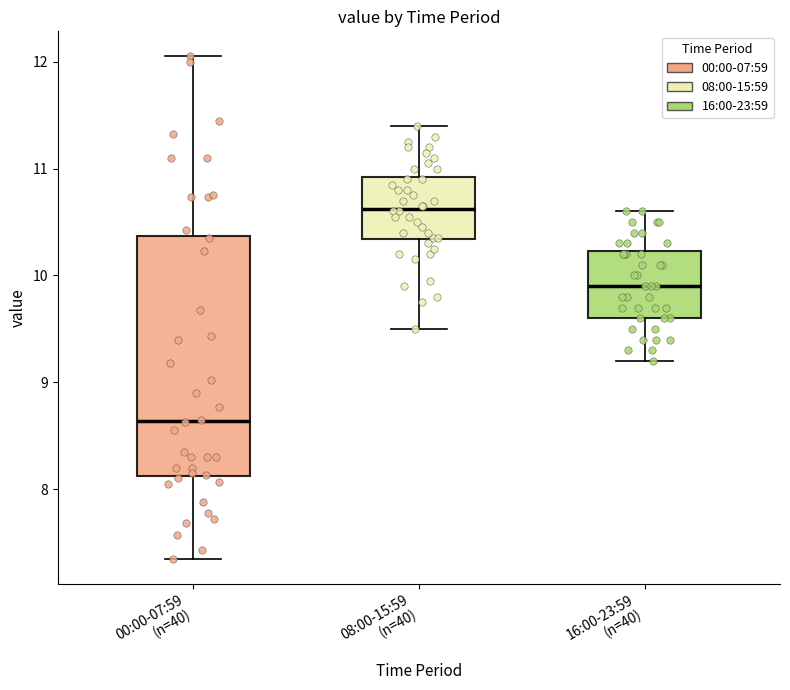

Reading left to right, read every box against the y-axis: the position of its median line, the range the box covers, and the ends of its whiskers. The values are not printed on the chart, so give them approximately, as read against the axis.

00:00-07:59 (n=40): median 8.6, box 8.1 to 10.4, whiskers 7.4 to 12.1
08:00-15:59 (n=40): median 10.6, box 10.3 to 10.9, whiskers 9.5 to 11.4
16:00-23:59 (n=40): median 9.9, box 9.6 to 10.2, whiskers 9.2 to 10.6